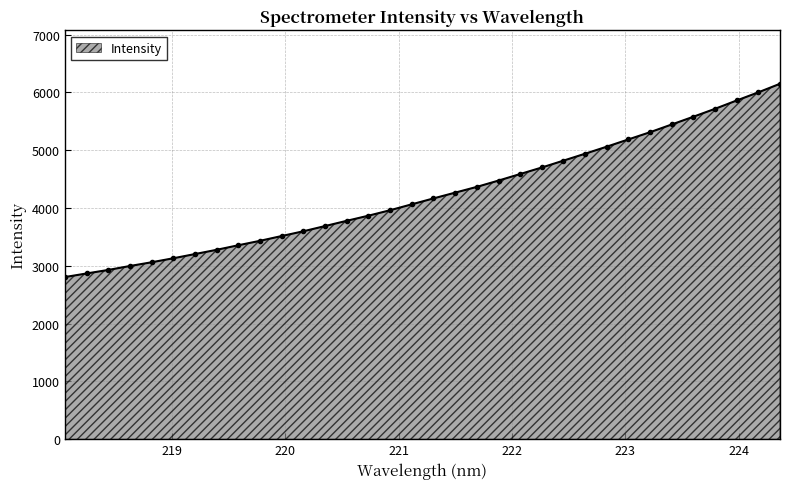

What is the greatest value displayed?

6148.1